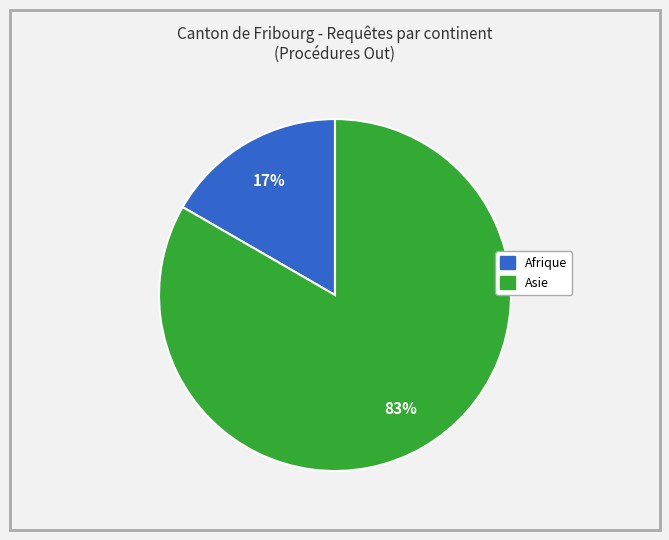

Is there a majority slice in this chart?

Yes